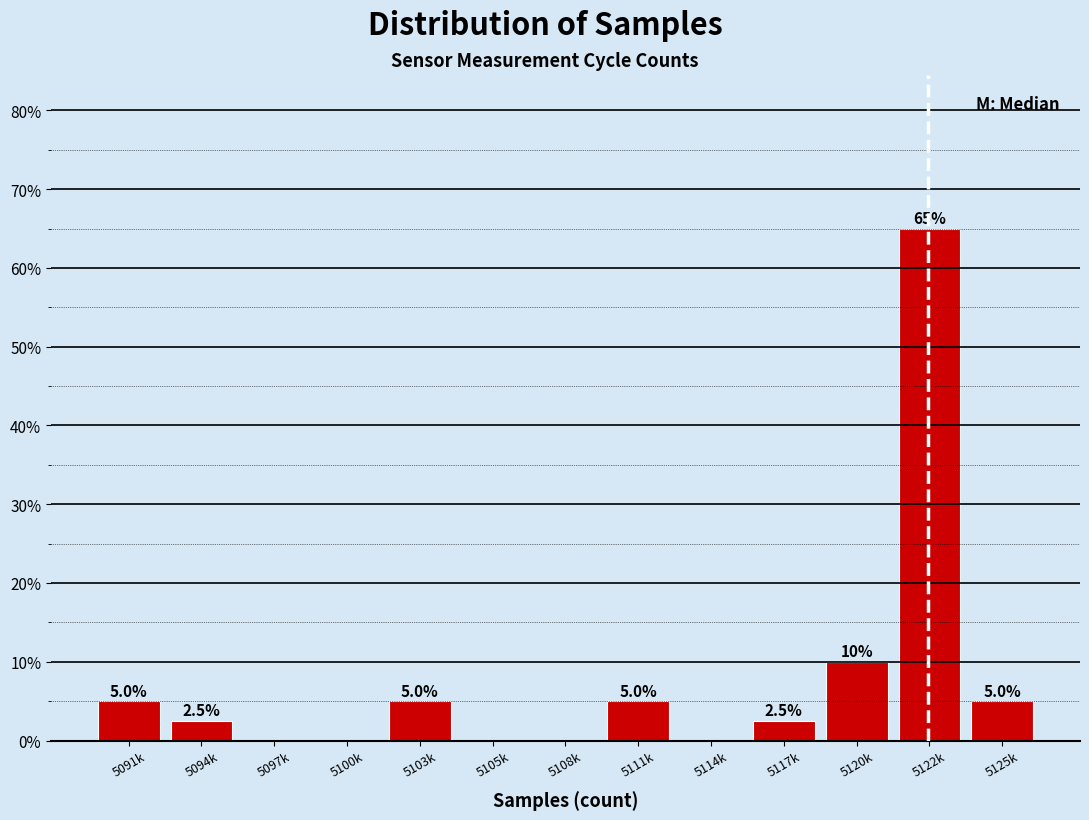

Reading right to left, transcribe all the data shown in this chart.

5125k=5.0	5122k=65.0	5120k=10.0	5117k=2.5	5114k=0.0	5111k=5.0	5108k=0.0	5105k=0.0	5103k=5.0	5100k=0.0	5097k=0.0	5094k=2.5	5091k=5.0